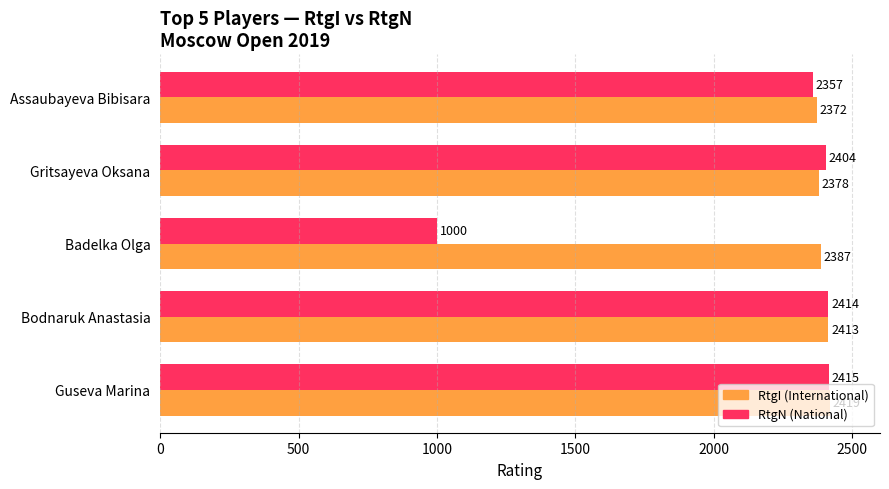

What is the spread (max minus min) of values at Gritsayeva Oksana?

26